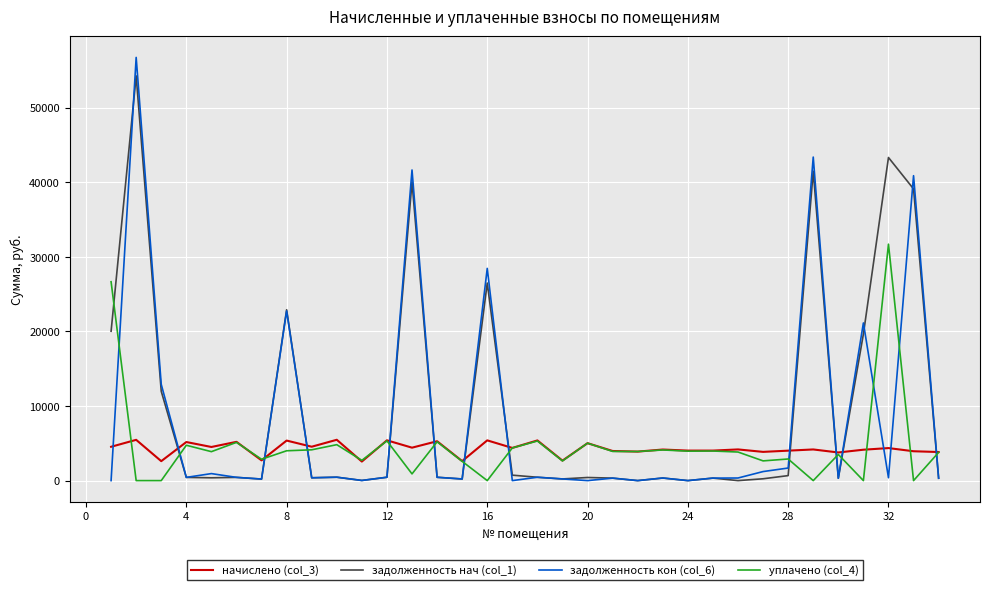

True or false: начислено (col_3) and задолженность нач (col_1) cross at least once.

True